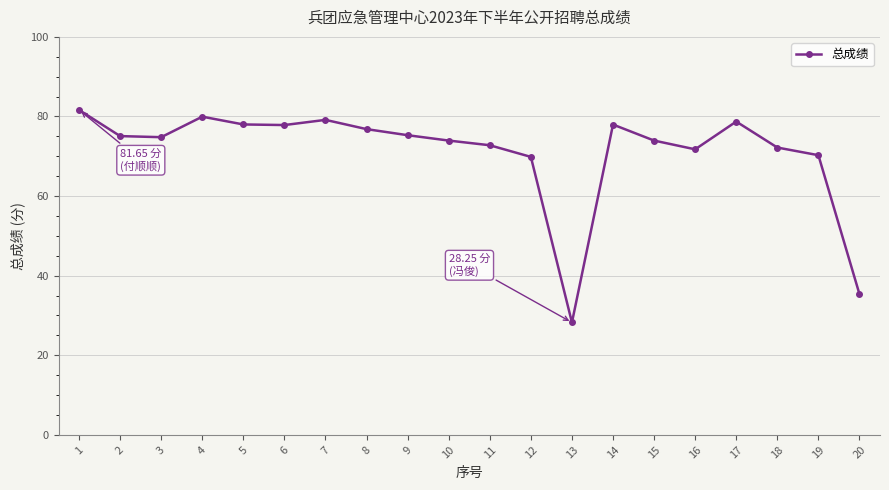

At which category does the chart reach its minimum across all series?

13